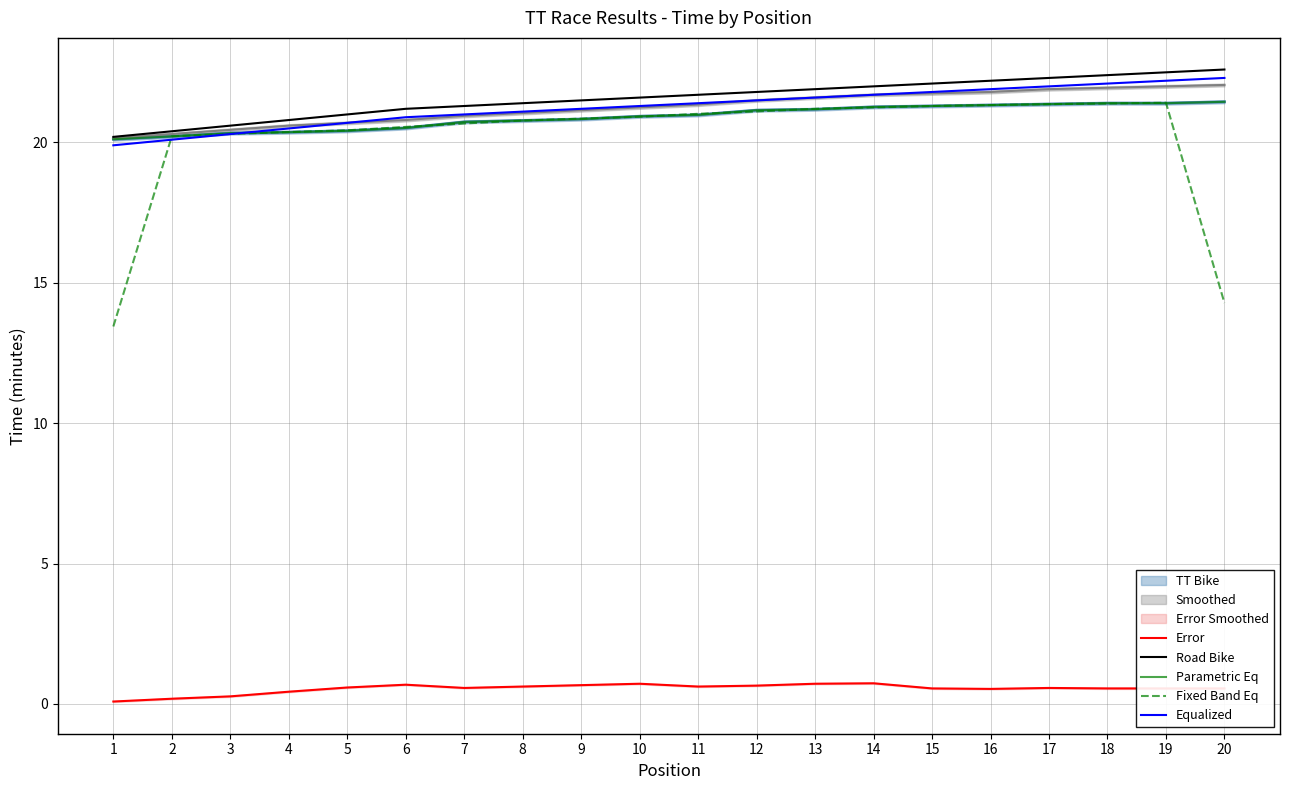

What is the difference between the Parametric Eq values at 19 and 14?

0.1